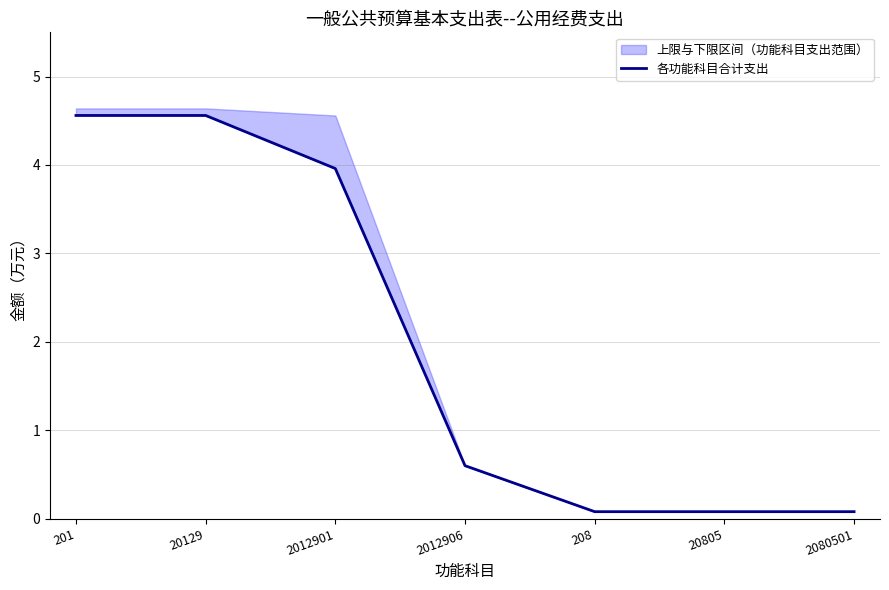

What is the approximate value at 2012906?

0.6